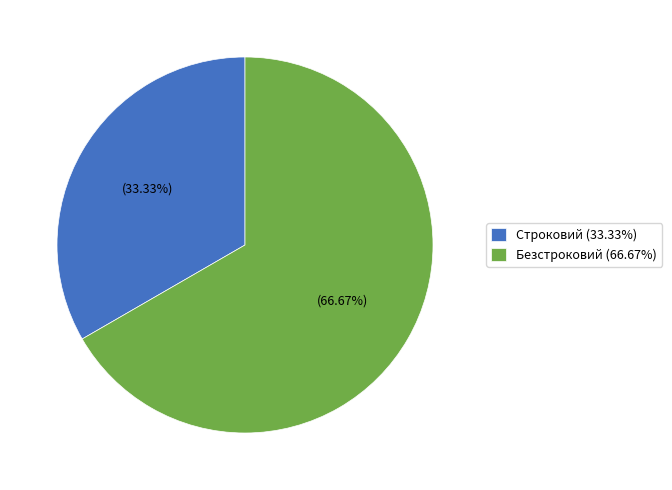

To the nearest percent, what is the difference between the Безстроковий and Строковий slice percentages?

33%